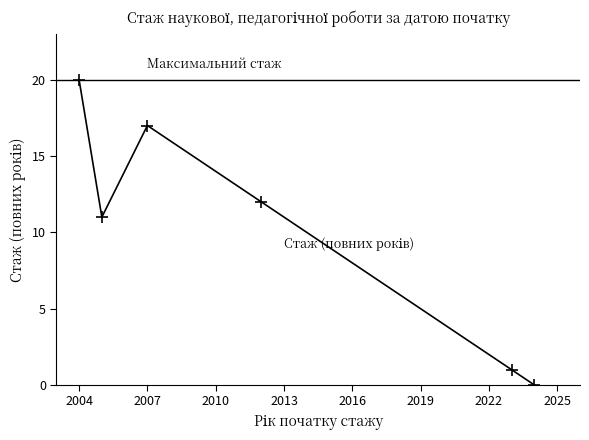

At which category does the chart reach its minimum across all series?

2024-02-01